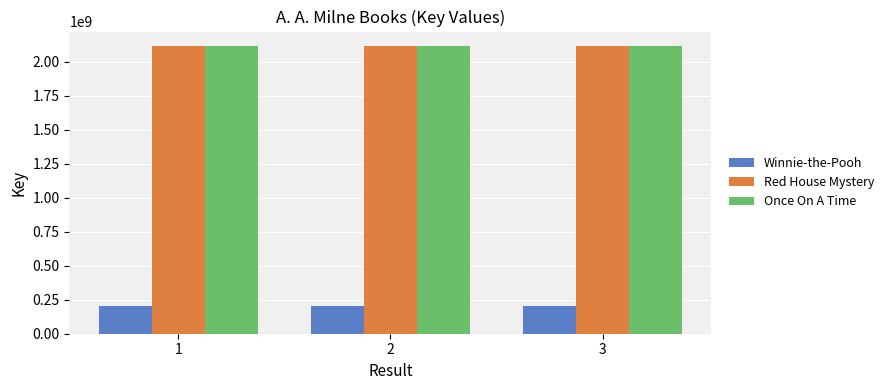

What is the difference between the highest and lowest values at 3?

1914265756